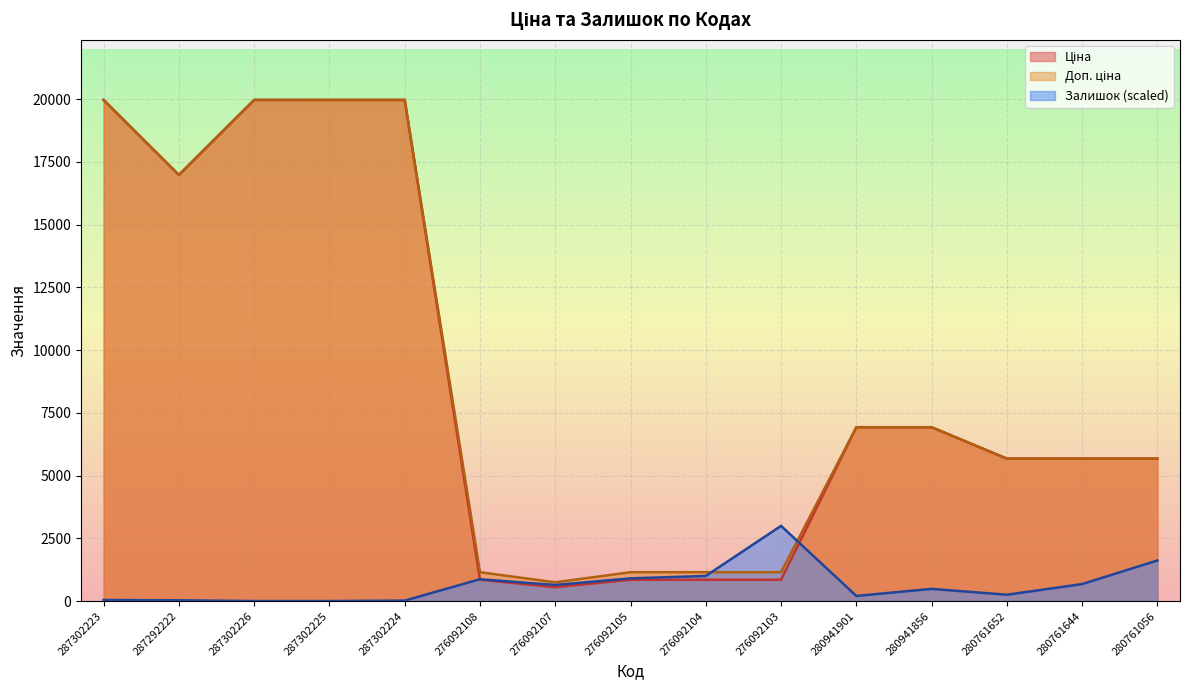

What is the label of the 4th point from the left?

287302225